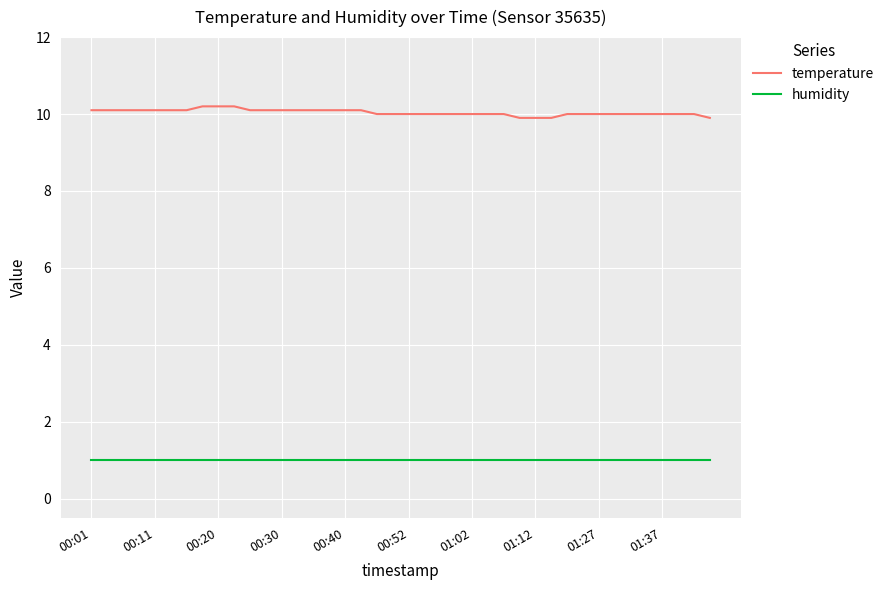

True or false: temperature and humidity cross at least once.

False